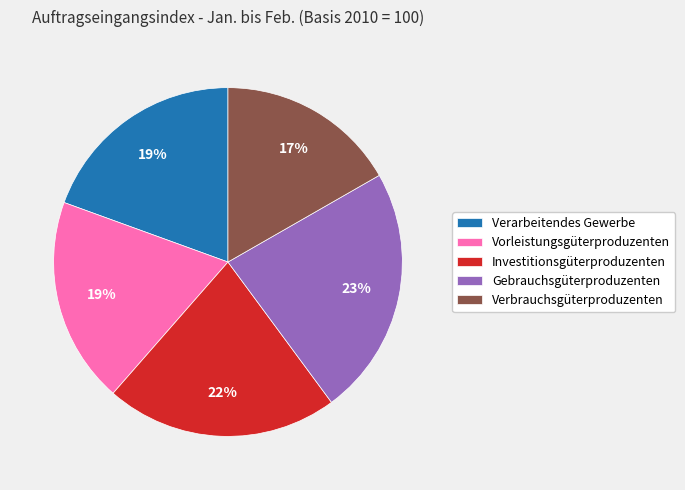

Between Verbrauchsgüterproduzenten and Verarbeitendes Gewerbe, which is larger?

Verarbeitendes Gewerbe